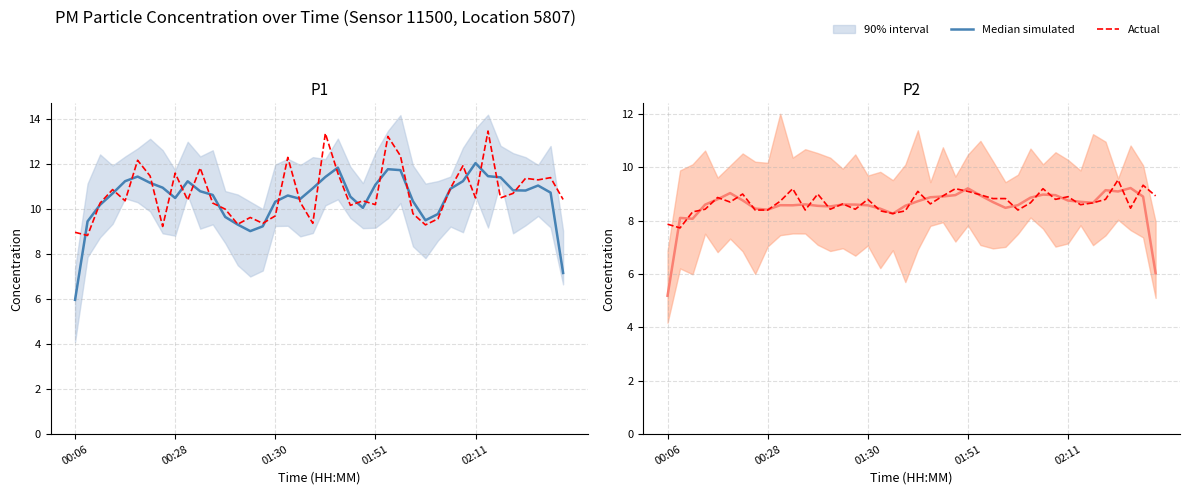

Which series has the largest range (max minus min)?

Median simulated